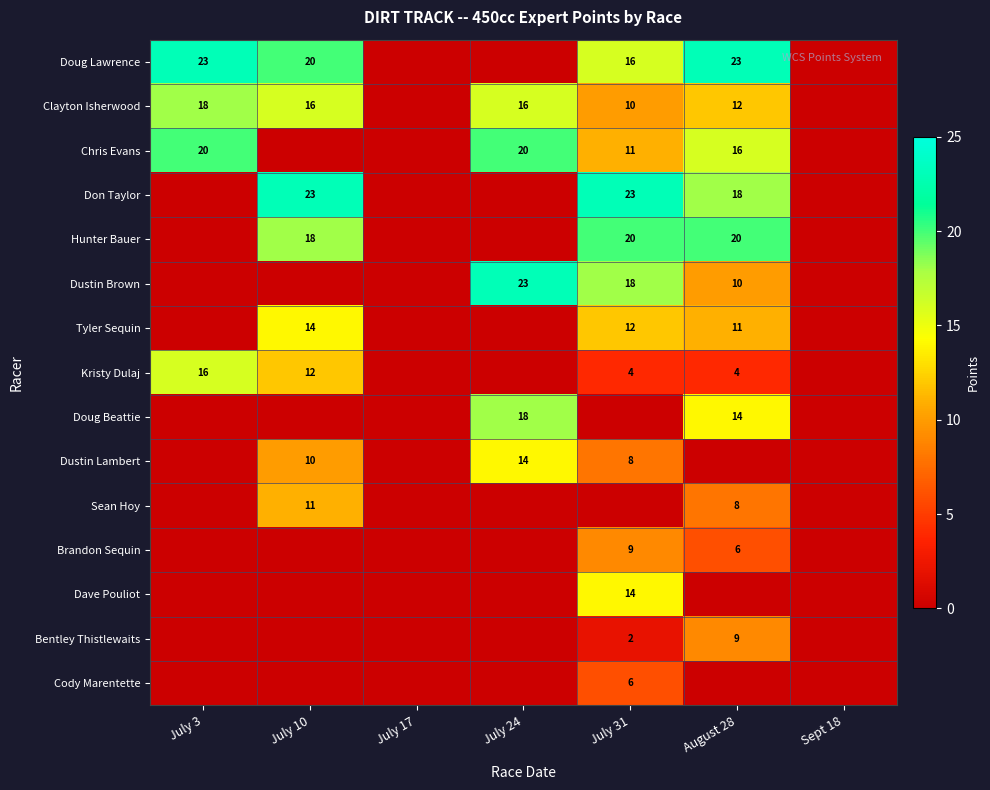

At how many categories does at least one series exceed 16?

5